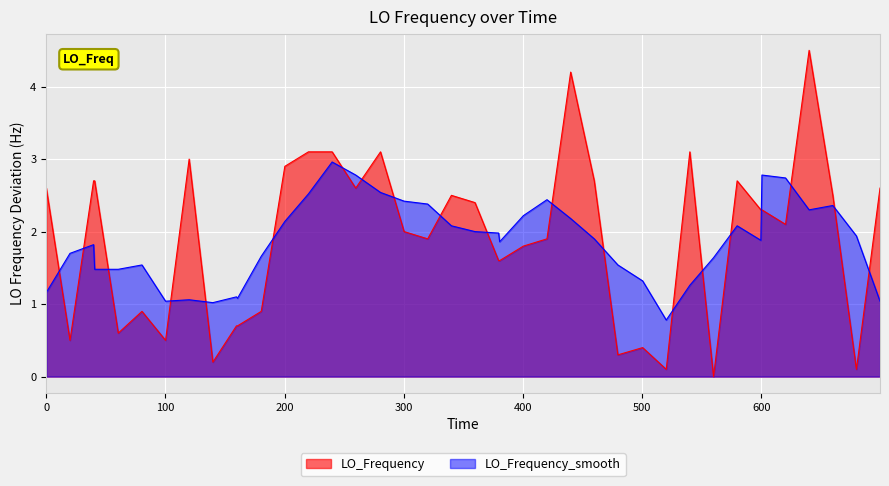

What is the difference between the maximum and minimum values in the LO_Frequency series?

4.5